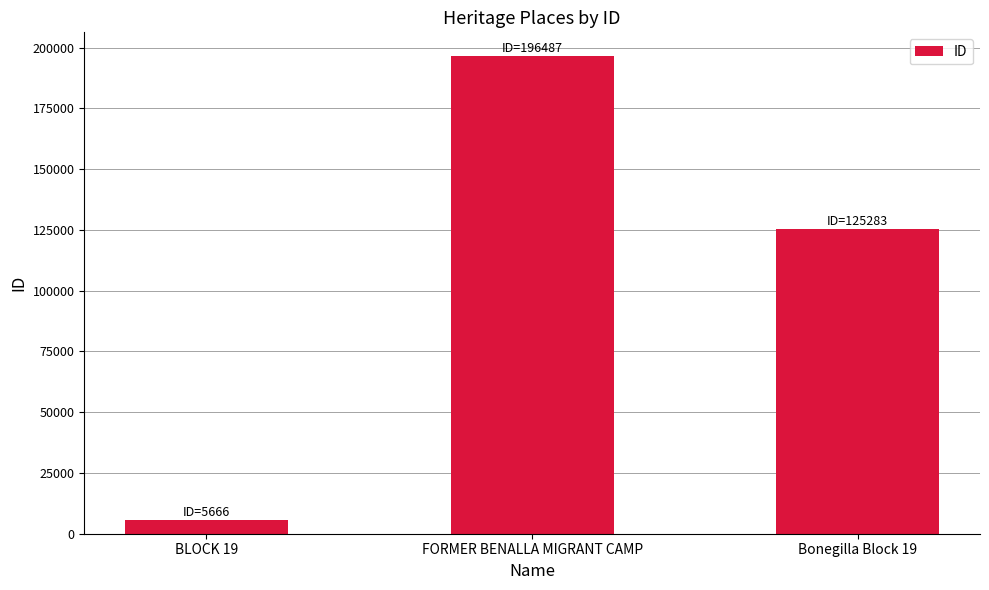

What is the average value?

109145